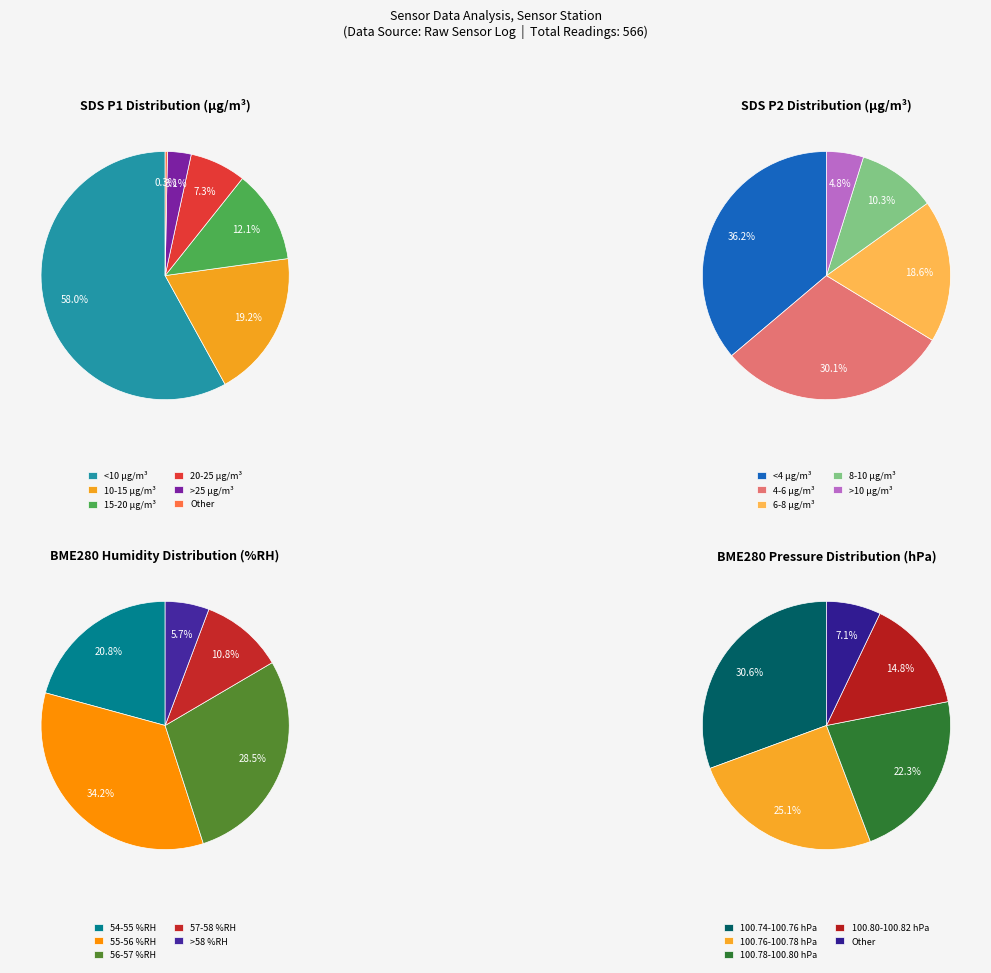

What is the change in value from 6 to 8?

-1.3